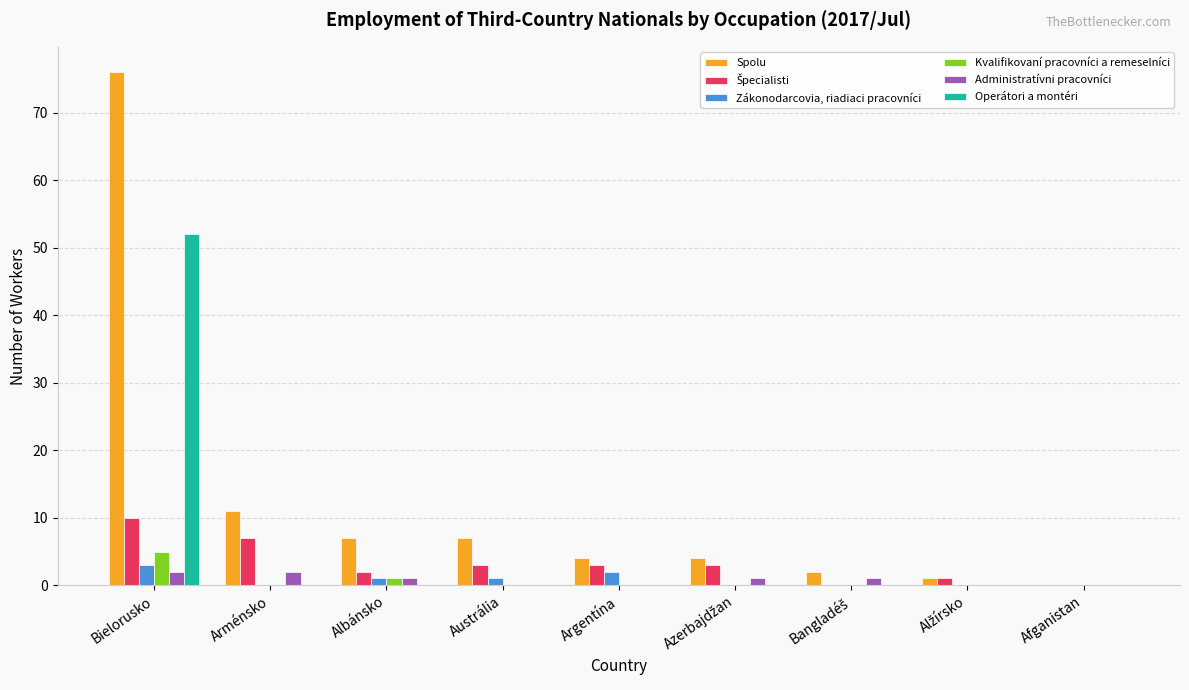

Between Arménsko and Afganistan, which series saw the biggest shift?

Spolu